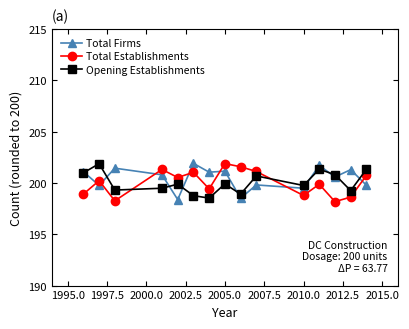

Which series ends up on top after the final intersection of Opening Establishments and Total Establishments?

Opening Establishments